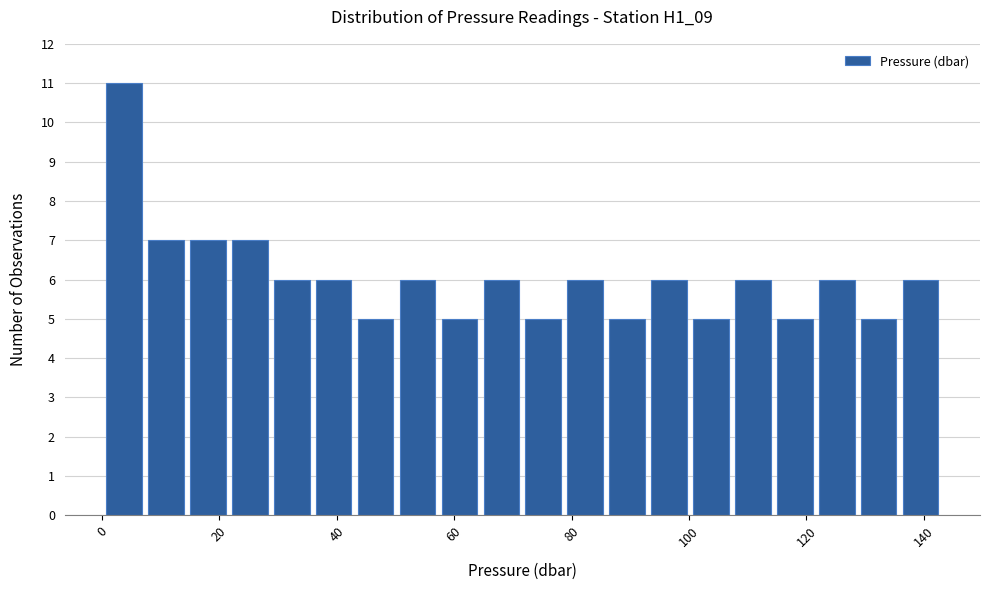

Around what value on the x-axis is the tallest bar? Give the approximate position of its centre, as read against the axis.

4